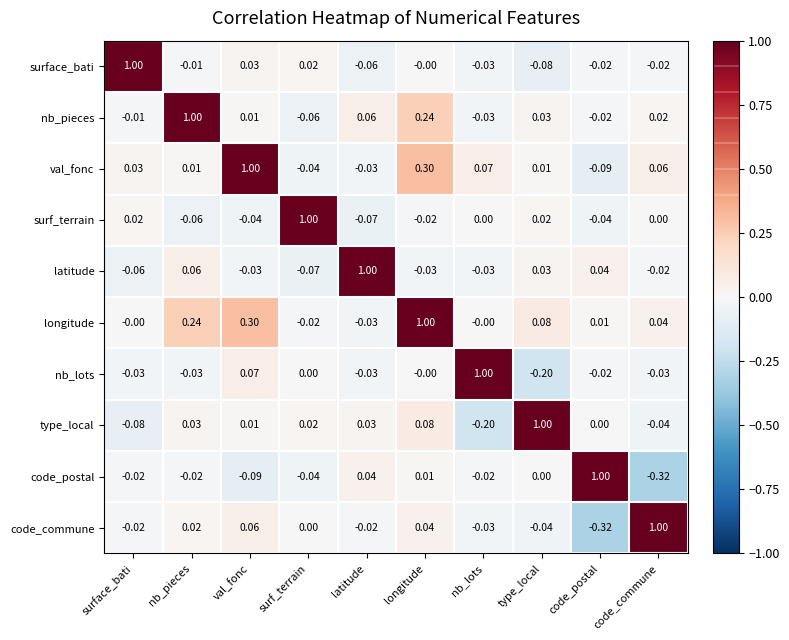

How many data points does each series have?

10